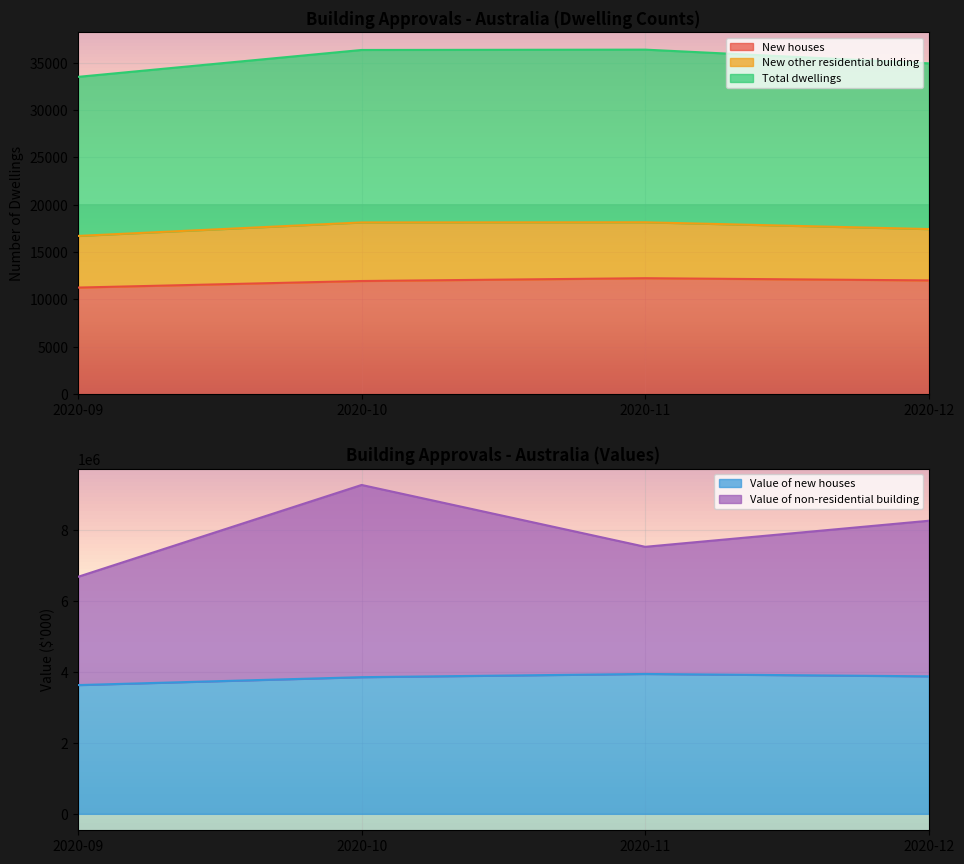

How many data points does each series have?

4